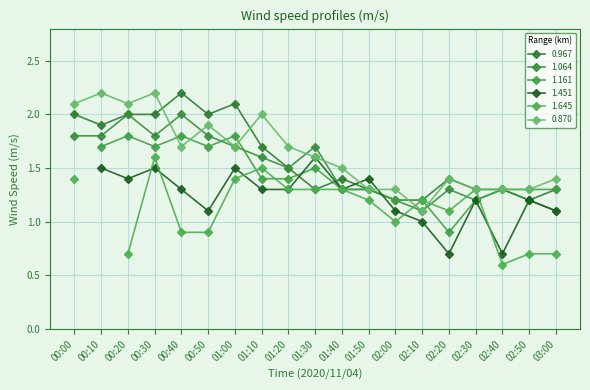

Which series changed the most between 00:20 and 01:20?

0.967